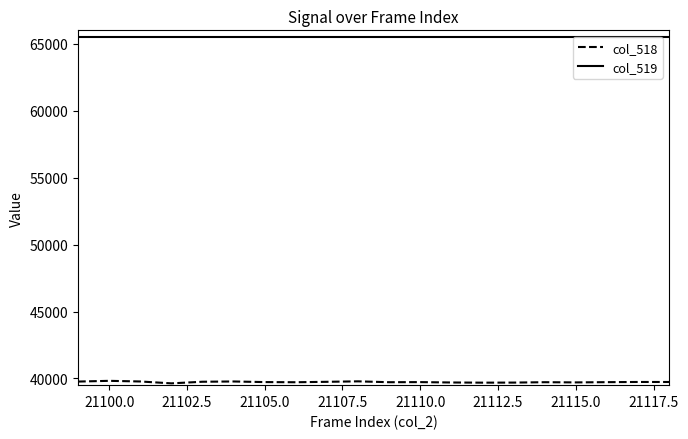

Does the chart have visible grid lines?

No